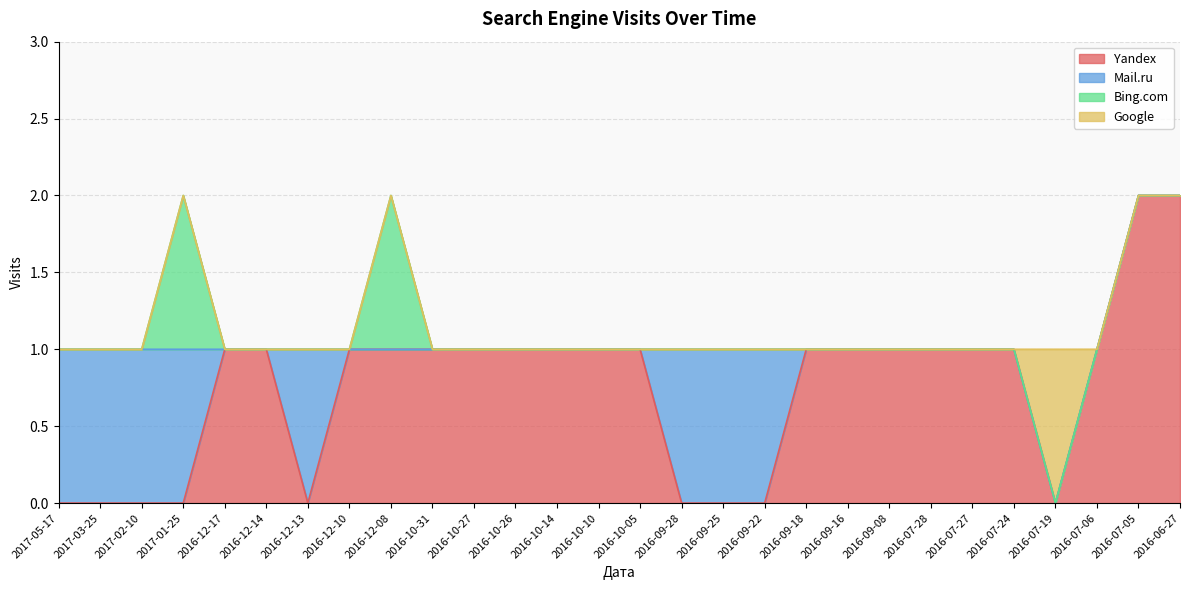

What is the difference between the highest and lowest values at 2016-12-17?

1